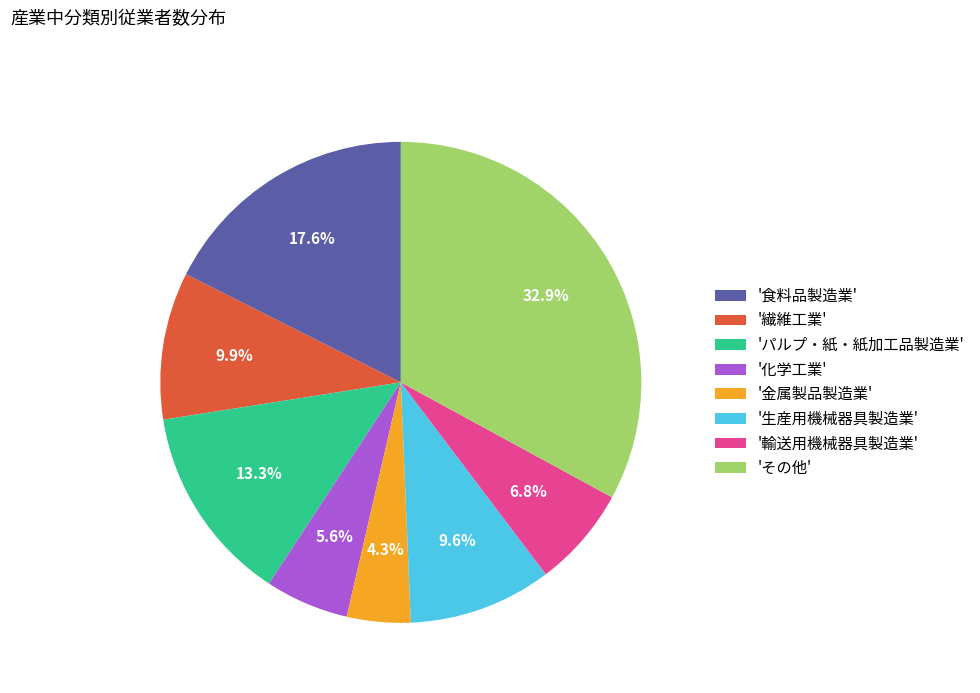

What is the total percentage of '生産用機械器具製造業' and '輸送用機械器具製造業'?

16.4%